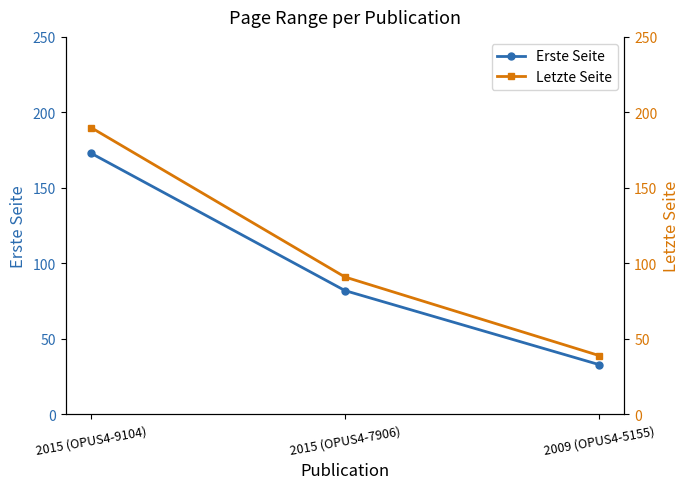

How many values in the Letzte Seite series are below 91?

1